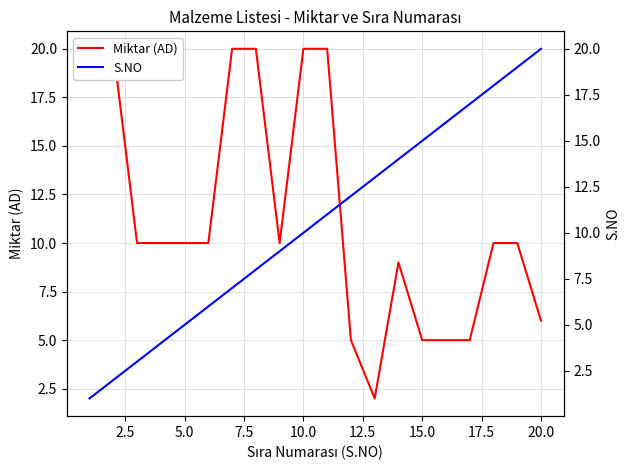

What is the value of the Miktar (AD) point at the 5th from the left?

10